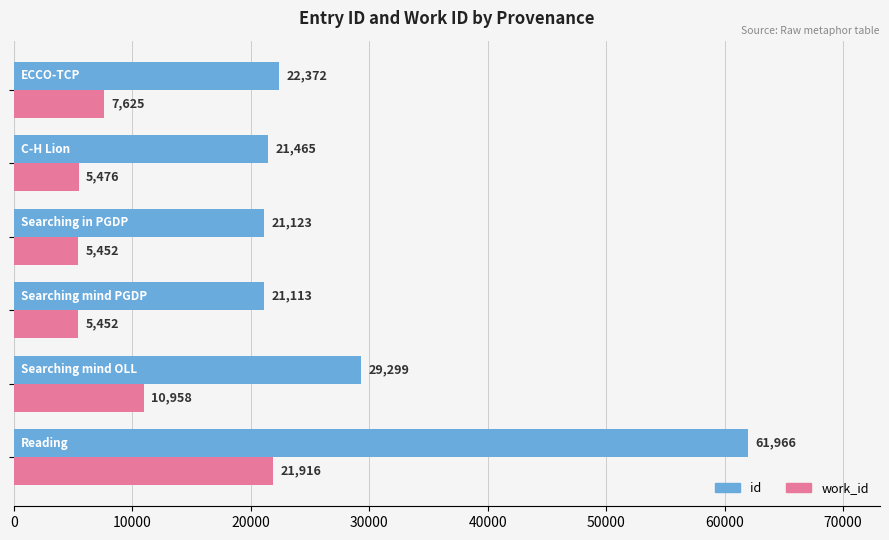

List the series in order of their peak value, highest first.

id, work_id